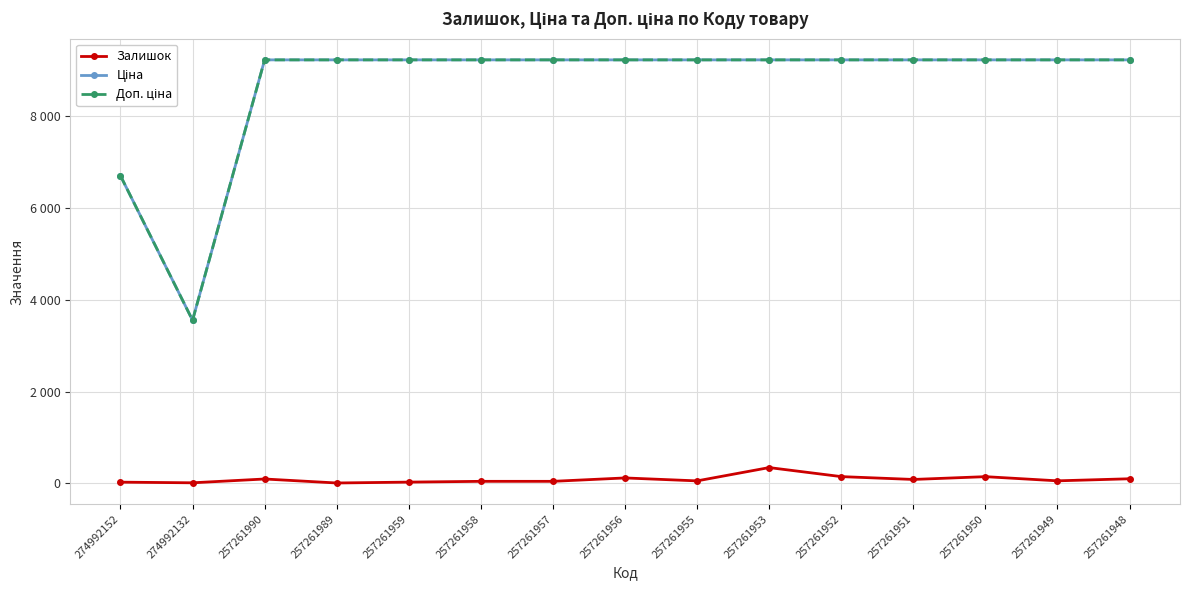

Does the chart have visible grid lines?

Yes